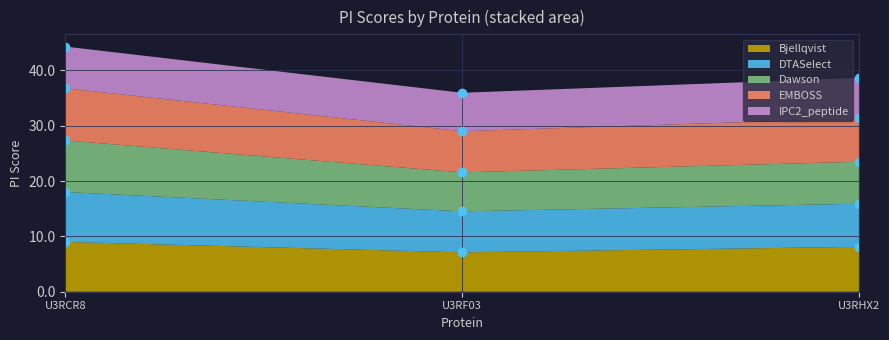

Is it true that Bjellqvist equals 11.0 at U3RF03?

False